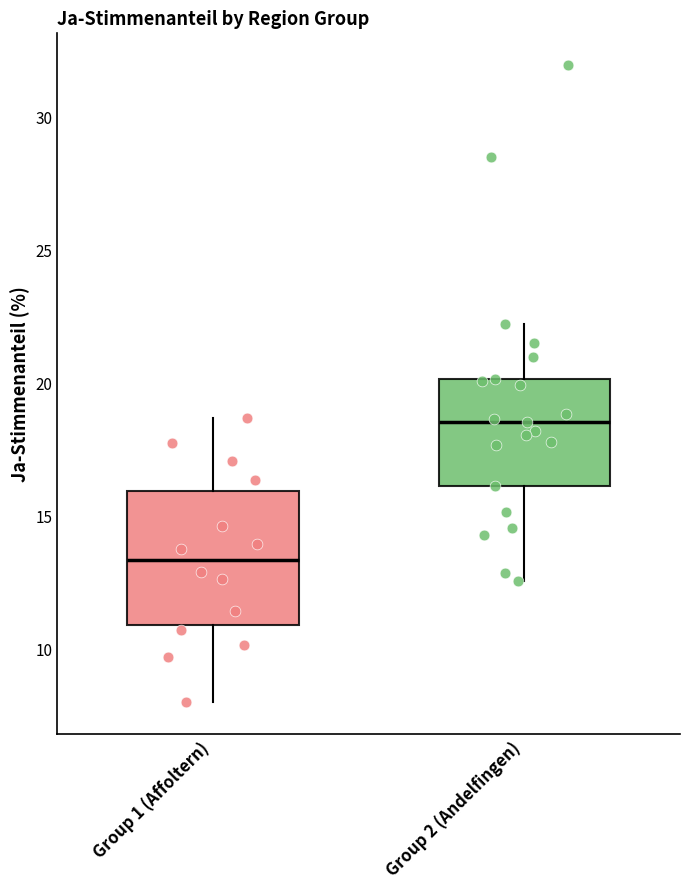

Which box's median line is the highest?

Group 2 (Andelfingen)